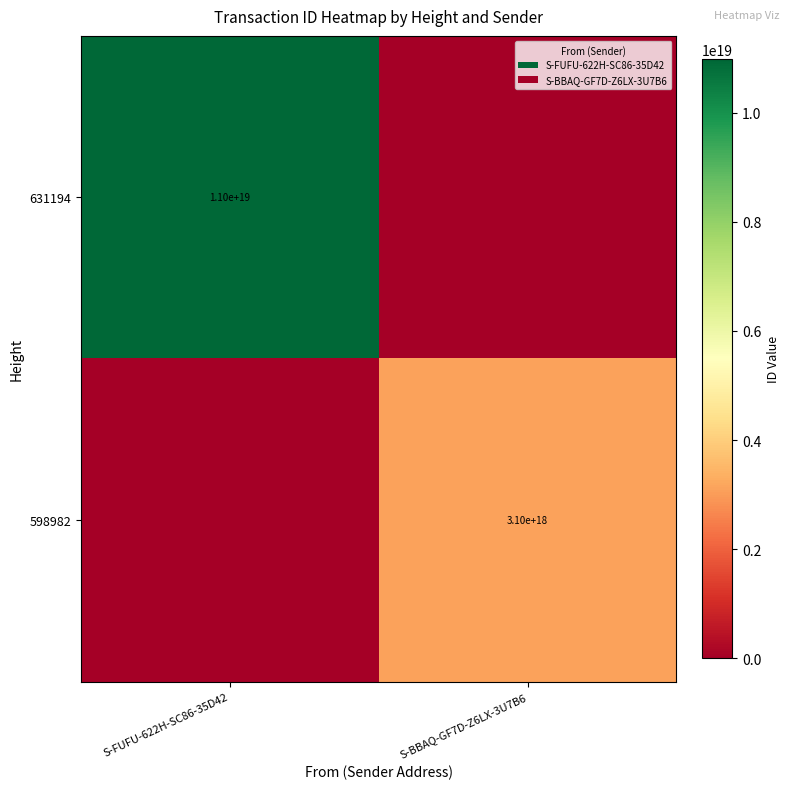

Count the number of data series in this chart.

2